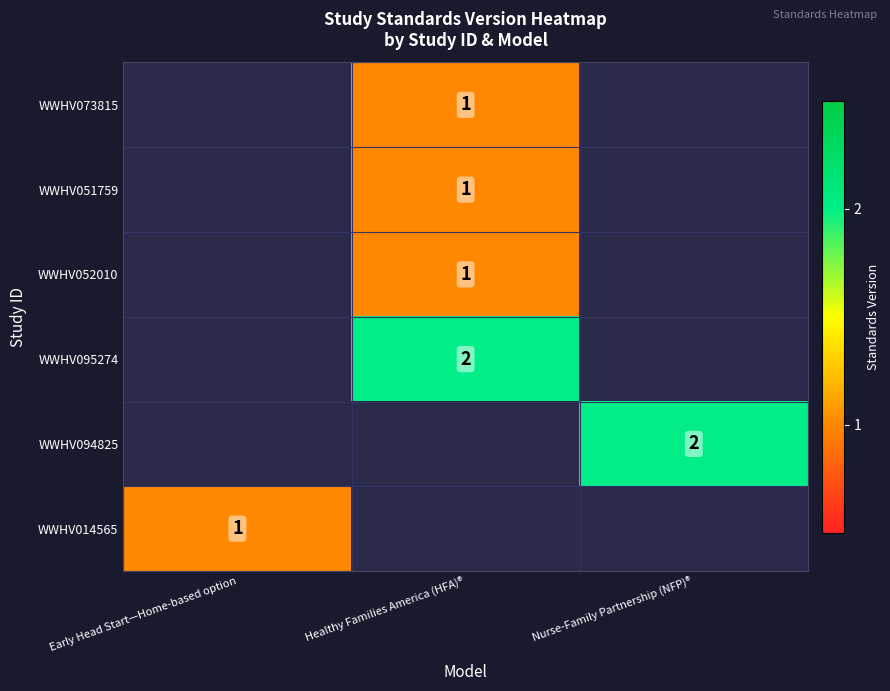

True or false: WWHV073815 has a value of 1 at Healthy Families America (HFA)®.

True